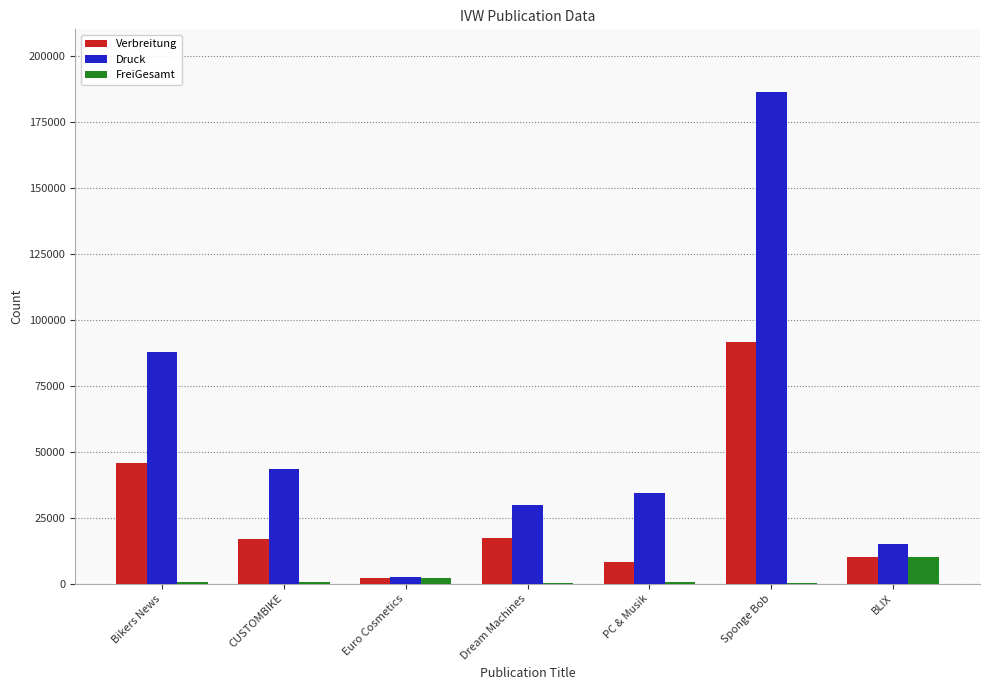

Read the FreiGesamt value at CUSTOMBIKE, to the nearest 50.

450